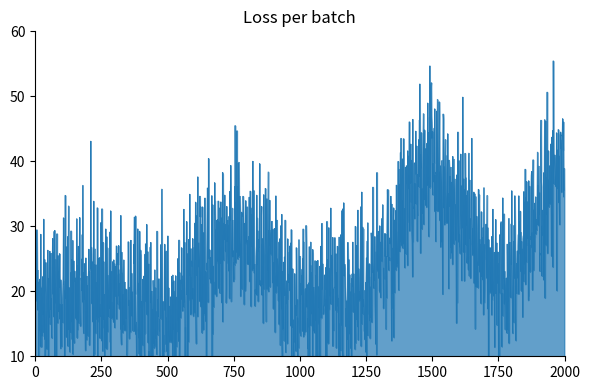

Does the chart have visible grid lines?

No